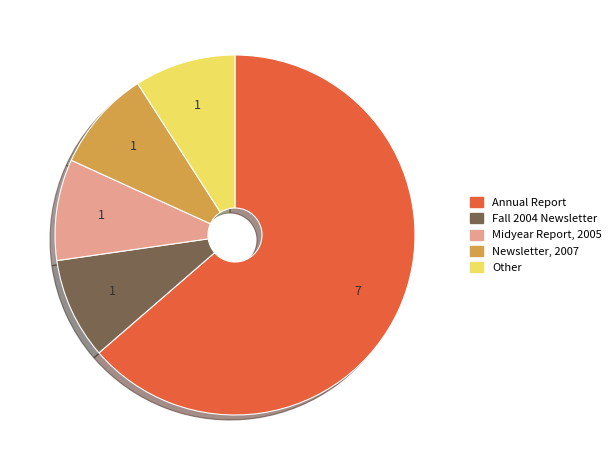

What is the ratio of the value at Fall 2004 Newsletter to the value at Other?

1.0